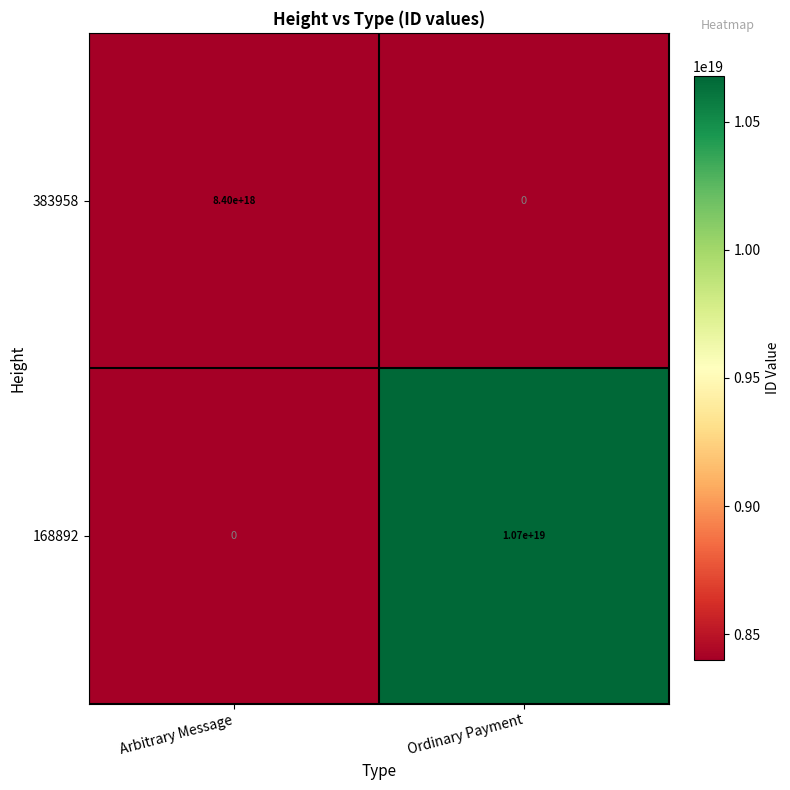

At which label does 168892 reach its peak?

Ordinary Payment